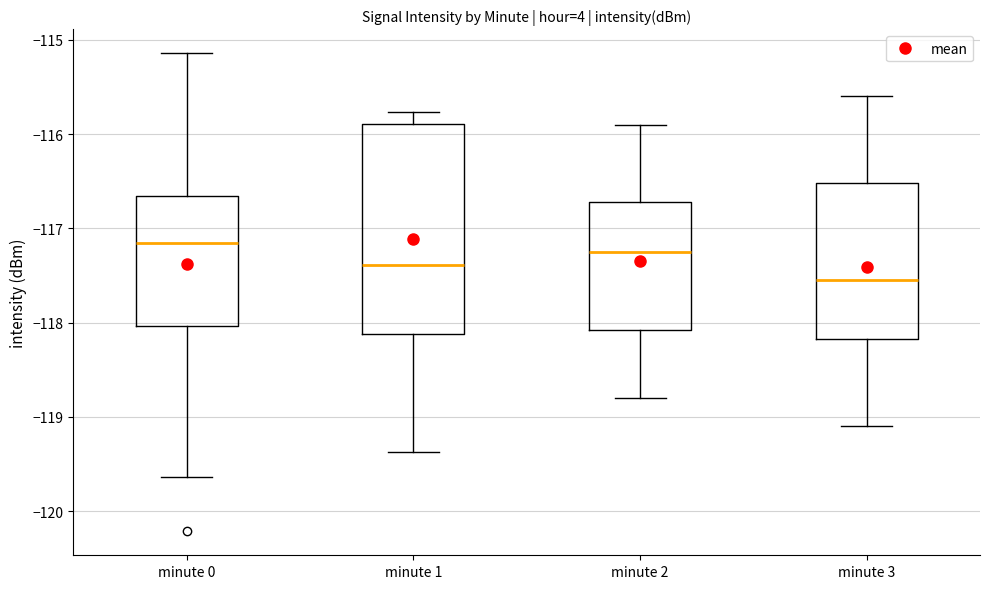

Reading left to right, read every box against the y-axis: the position of its median line, the range the box covers, and the ends of its whiskers. The values are not printed on the chart, so give them approximately, as read against the axis.

minute 0: median -117.2, box -118.0 to -116.7, whiskers -119.6 to -115.1
minute 1: median -117.4, box -118.1 to -115.9, whiskers -119.4 to -115.8
minute 2: median -117.2, box -118.1 to -116.7, whiskers -118.8 to -115.9
minute 3: median -117.5, box -118.2 to -116.5, whiskers -119.1 to -115.6